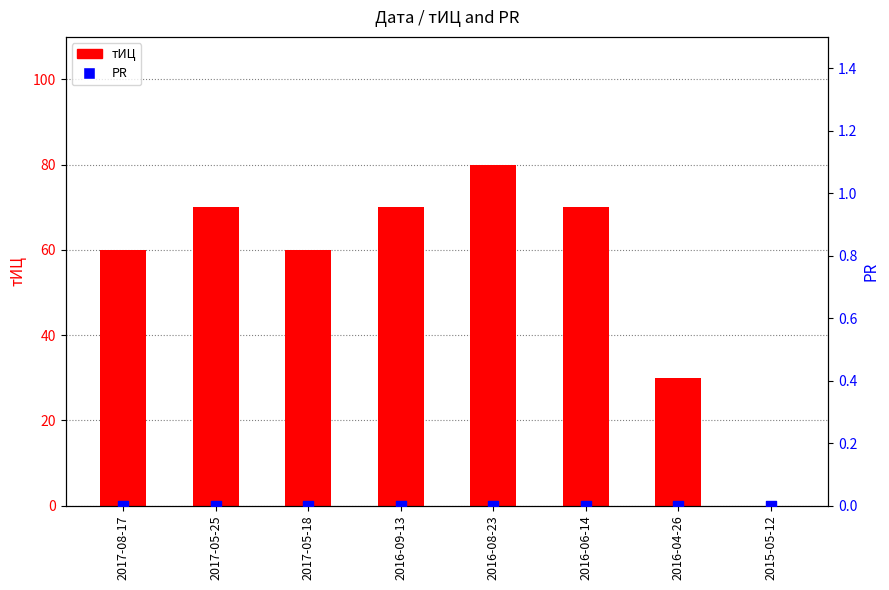

At which category is the sum across all series the highest?

2016-08-23